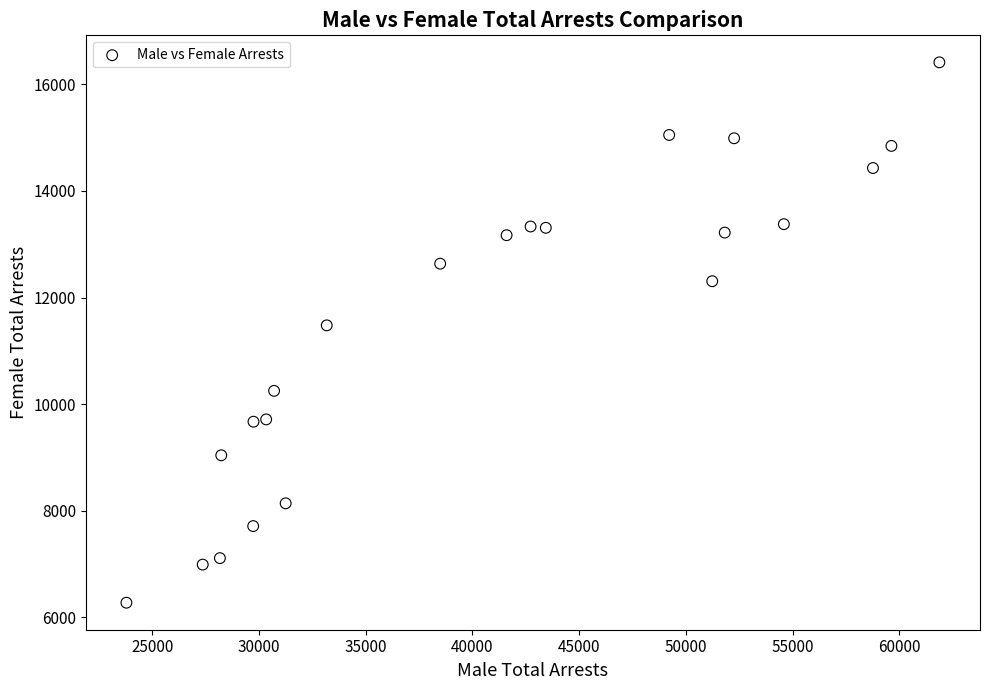

What Y value in the scatter plot is closest to 11343?

11478